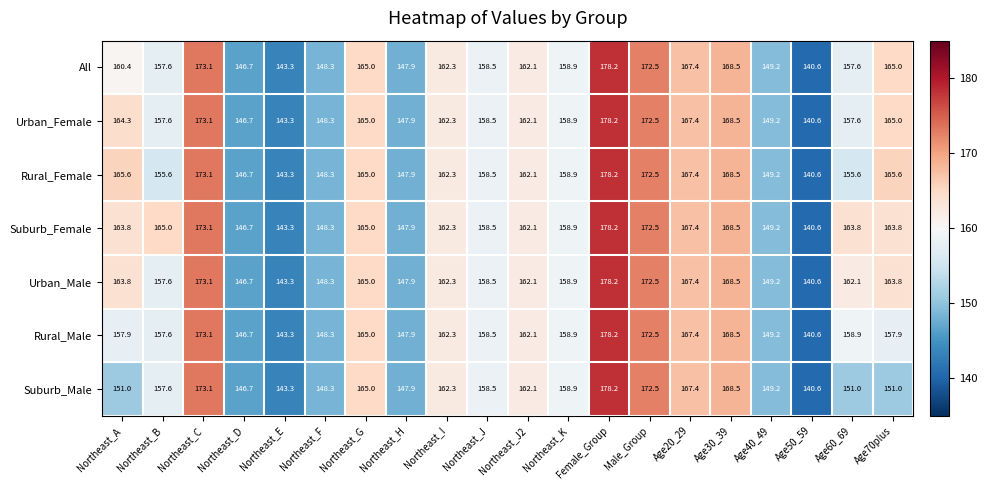

What value does the Urban_Male series have at Age60_69?

162.1